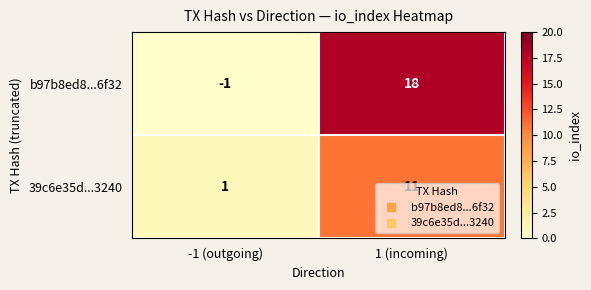

What is the difference between the maximum and minimum values in the 39c6e35d...3240 series?

10